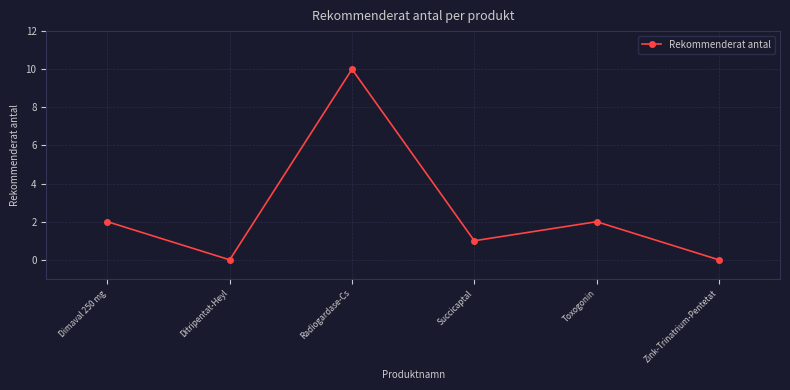

How many points are lower than both their immediate neighbors (excluding endpoints)?

2